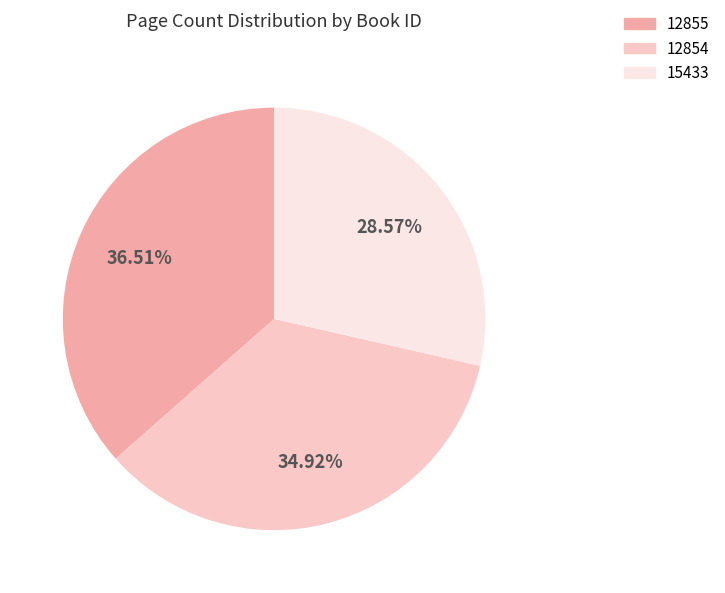

Does 12855 account for over 50% of the chart?

No